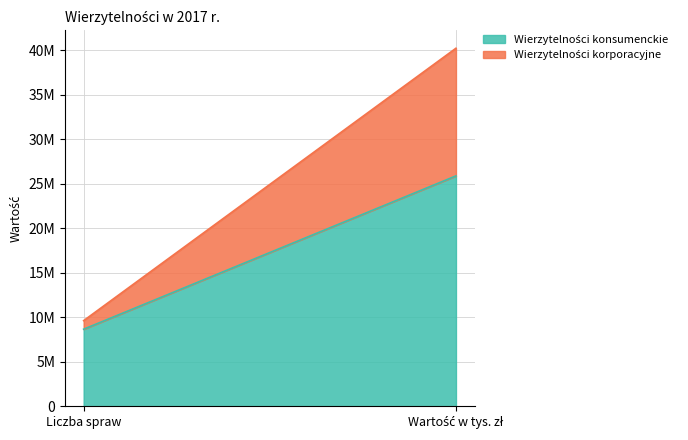

What position from the left is Liczba spraw?

1